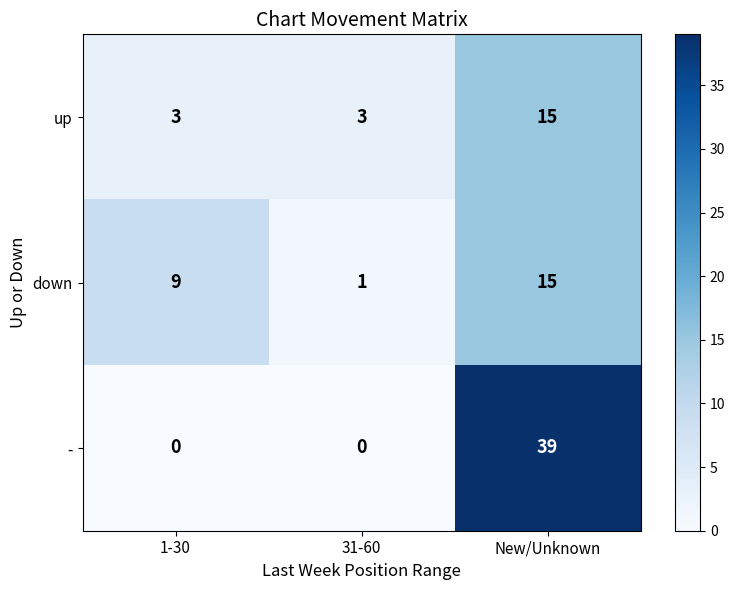

Which category has the highest value in the up series?

New/Unknown